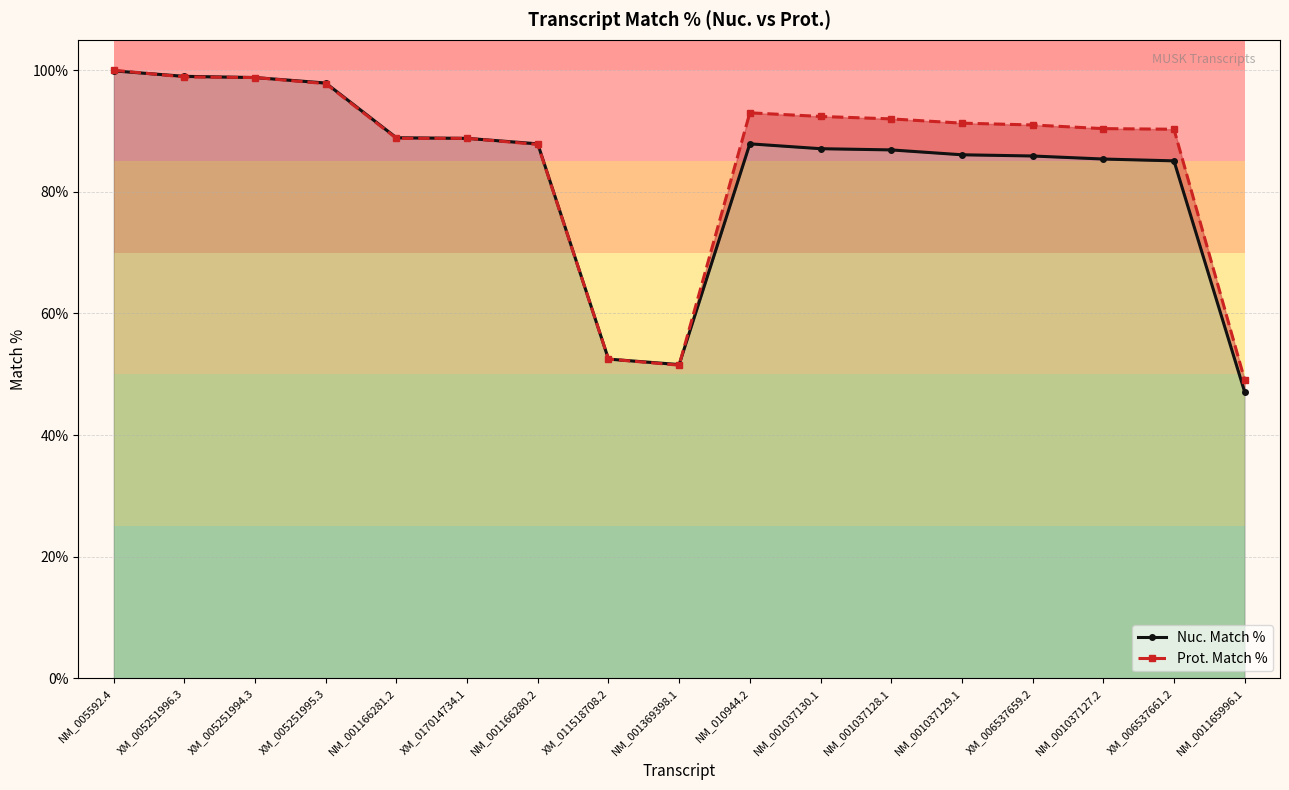

What is the label of the 11th point from the left?

NM_001037130.1